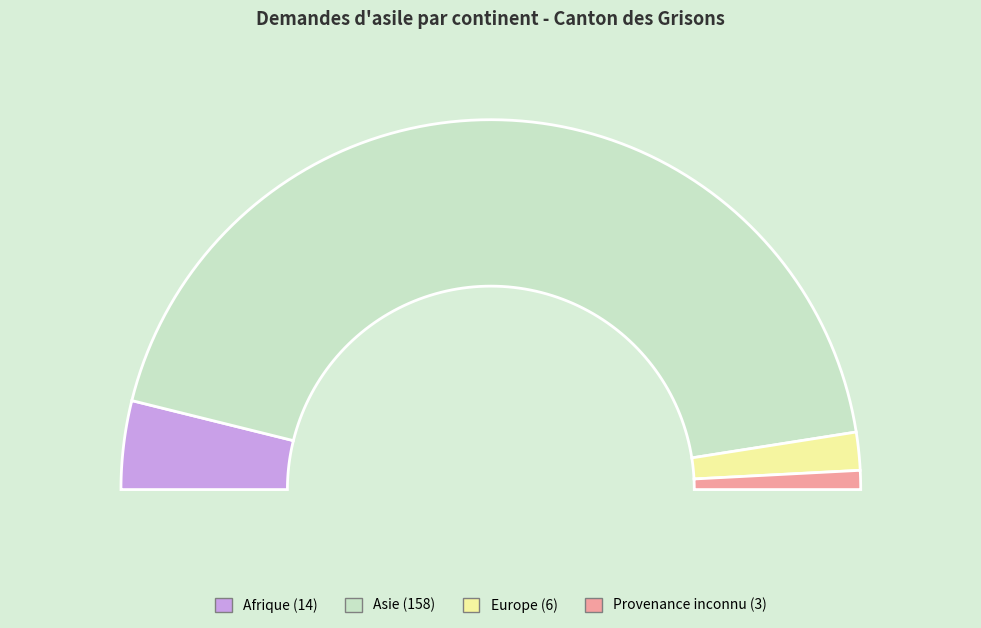

What percentage is NOT represented by Europe?

96.7%